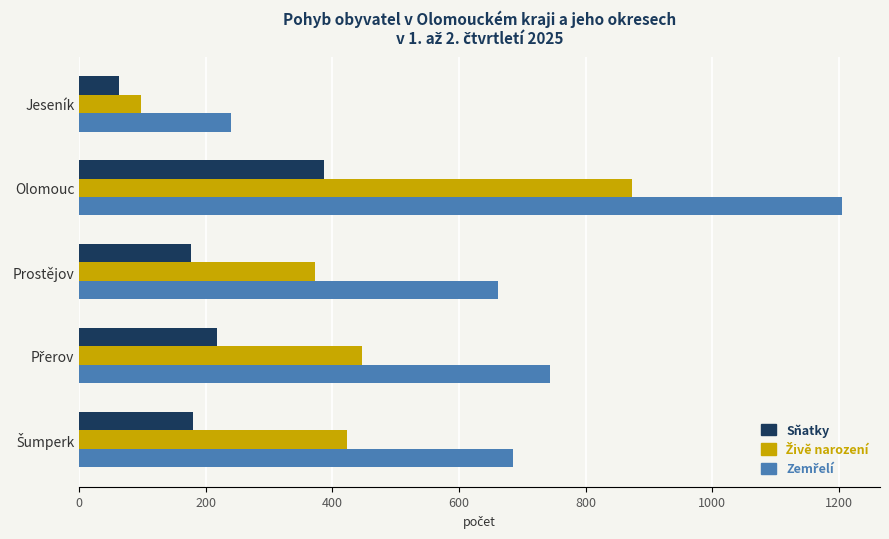

What is the maximum value shown in the chart?

1205